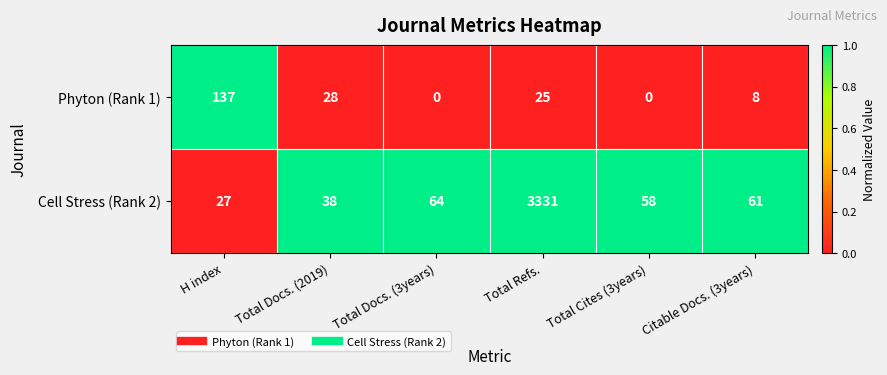

What is the difference between the maximum and second lowest values in the Cell Stress (Rank 2) series?

3293